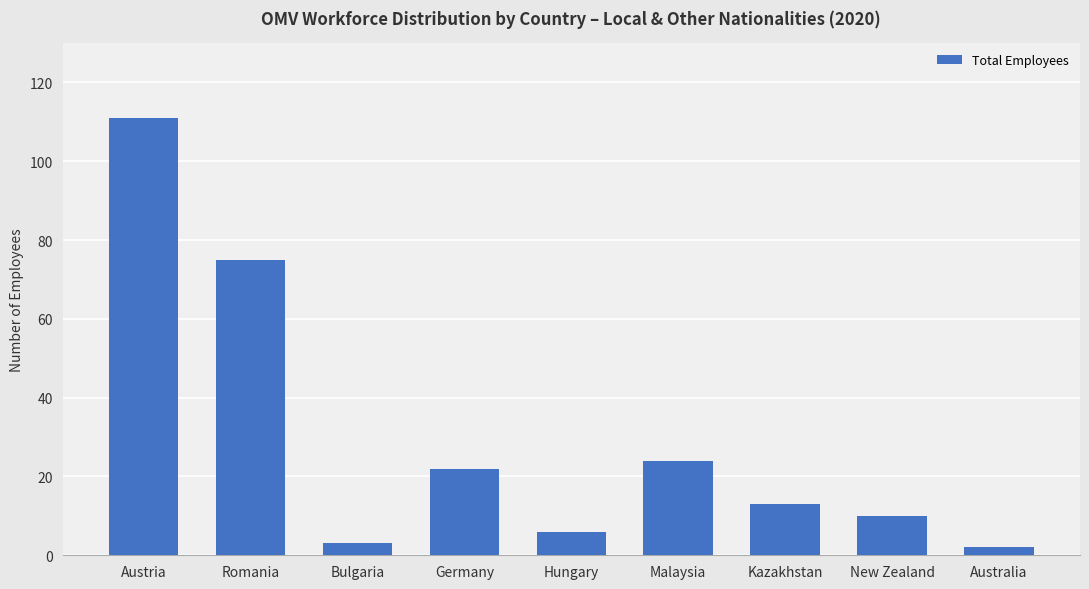

Which label corresponds to the largest value in the chart?

Austria